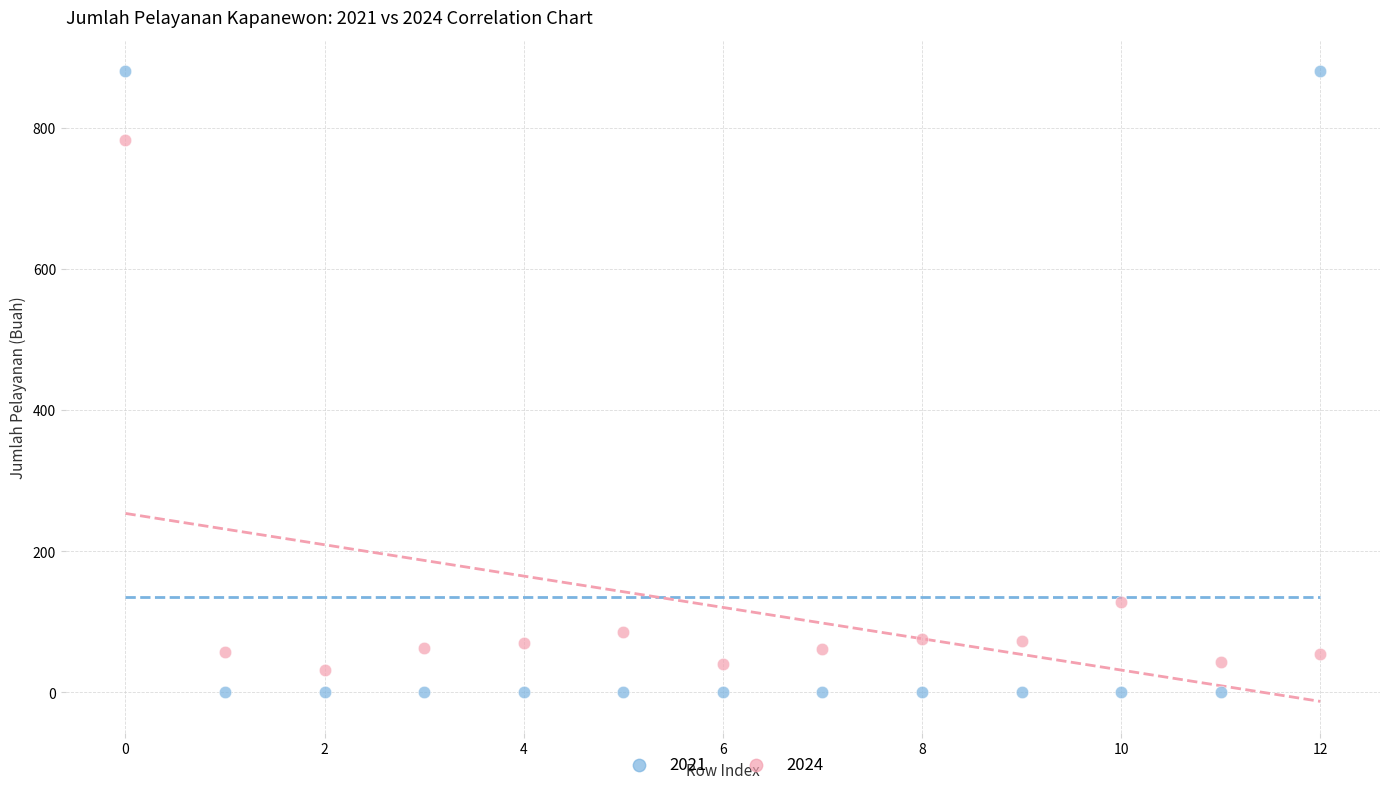

Across all series, what Y value is closest to 440?

128